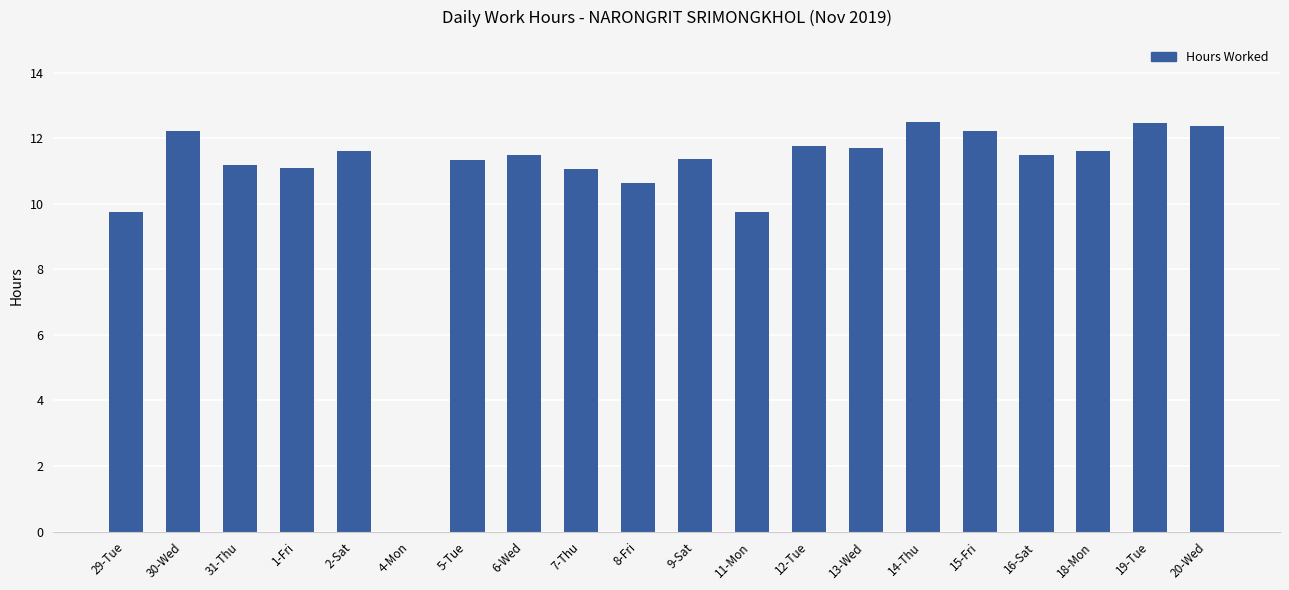

What is the average value?

10.9